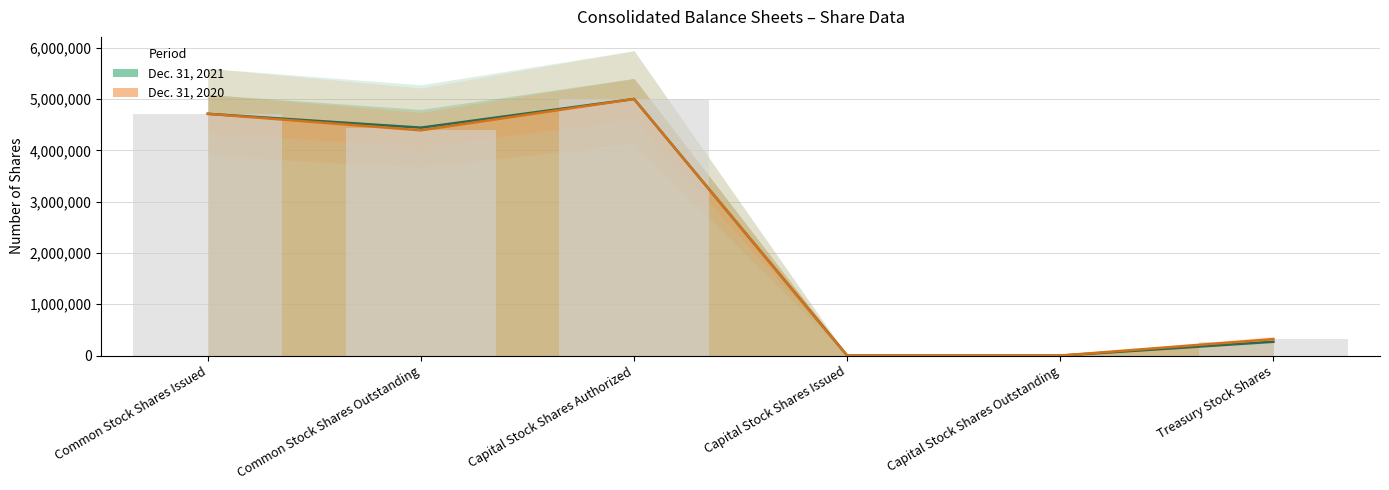

How many values in the Dec. 31, 2020 series are below 4389355?

3